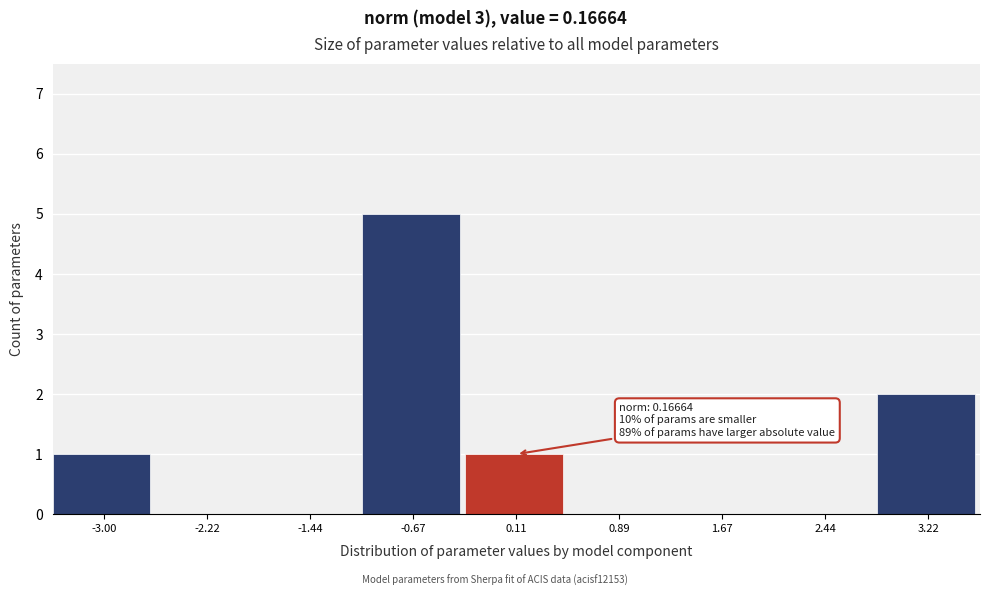

Reading left to right, list all the values displayed in this chart.

-3.00=1	-2.22=0	-1.44=0	-0.67=5	0.11=1	0.89=0	1.67=0	2.44=0	3.22=2